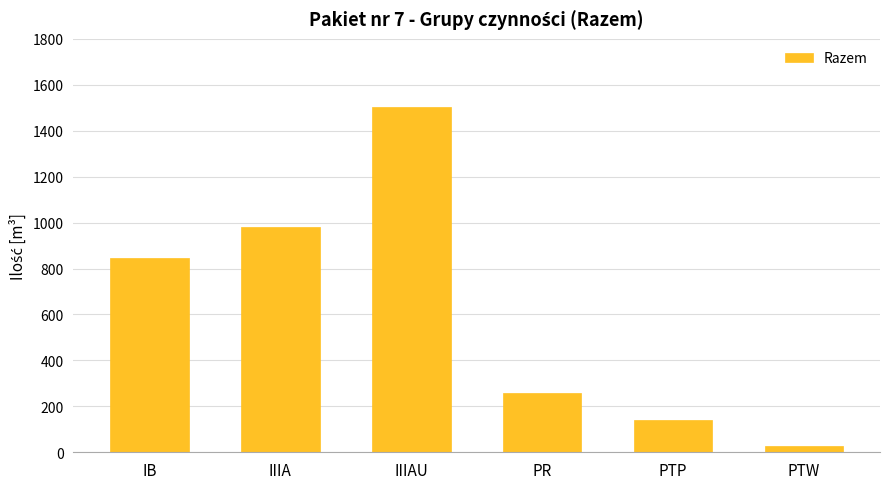

What value does the data have at IIIAU?

1503